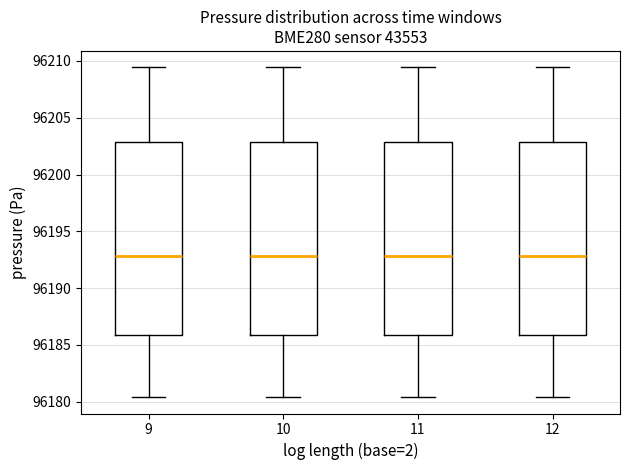

Reading left to right, transcribe this box plot: for each box, give where its median line is, the range the box spans, and where its two whiskers end, as read against the y-axis. The values are not printed on the chart, so give them approximately, as read against the axis.

9: median 96193.0, box 96186.0 to 96203.0, whiskers 96180.5 to 96209.5
10: median 96193.0, box 96186.0 to 96203.0, whiskers 96180.5 to 96209.5
11: median 96193.0, box 96186.0 to 96203.0, whiskers 96180.5 to 96209.5
12: median 96193.0, box 96186.0 to 96203.0, whiskers 96180.5 to 96209.5